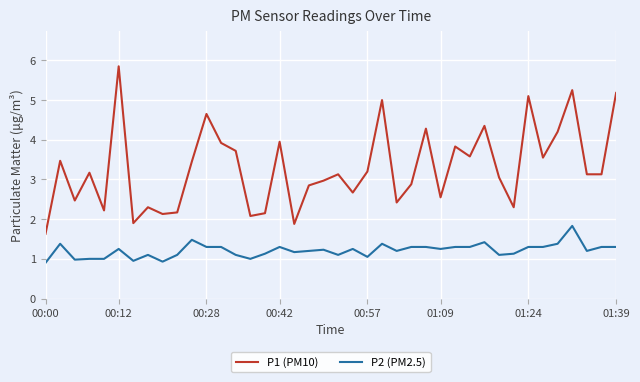

What is the smallest value displayed?

0.9